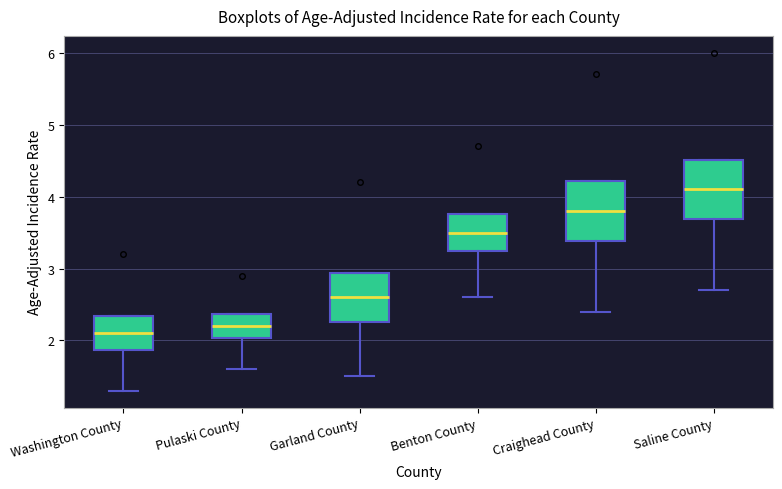

Reading left to right, read every box against the y-axis: the position of its median line, the range the box covers, and the ends of its whiskers. The values are not printed on the chart, so give them approximately, as read against the axis.

Washington County: median 2.1, box 1.9 to 2.3, whiskers 1.3 to 2.3
Pulaski County: median 2.2, box 2.0 to 2.4, whiskers 1.6 to 2.4
Garland County: median 2.6, box 2.3 to 2.9, whiskers 1.5 to 2.9
Benton County: median 3.5, box 3.2 to 3.8, whiskers 2.6 to 3.8
Craighead County: median 3.8, box 3.4 to 4.2, whiskers 2.4 to 4.2
Saline County: median 4.1, box 3.7 to 4.5, whiskers 2.7 to 4.5